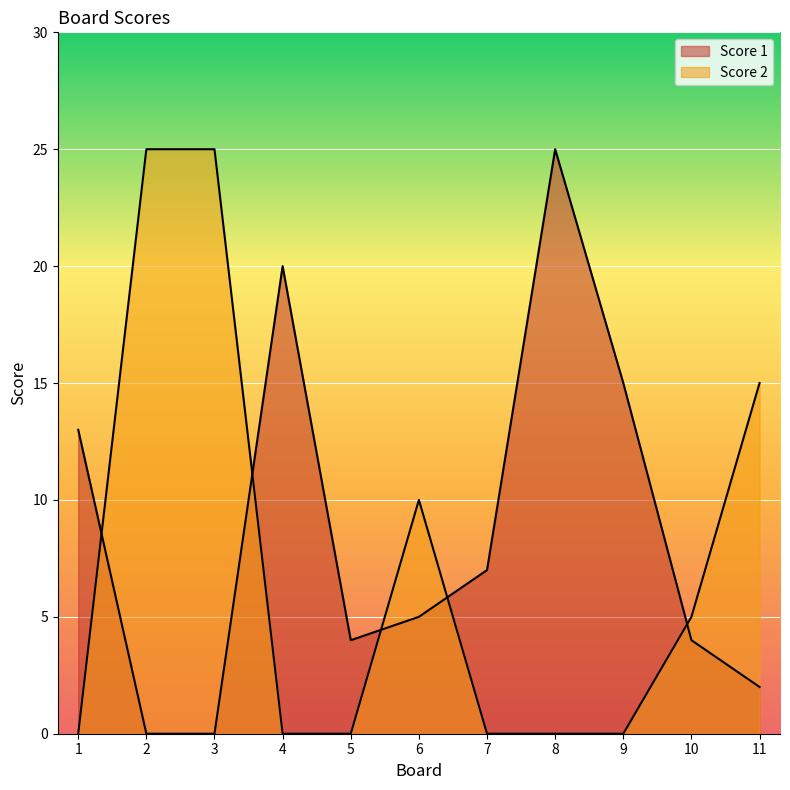

True or false: Score 1 has a value of 4 at 5.

True